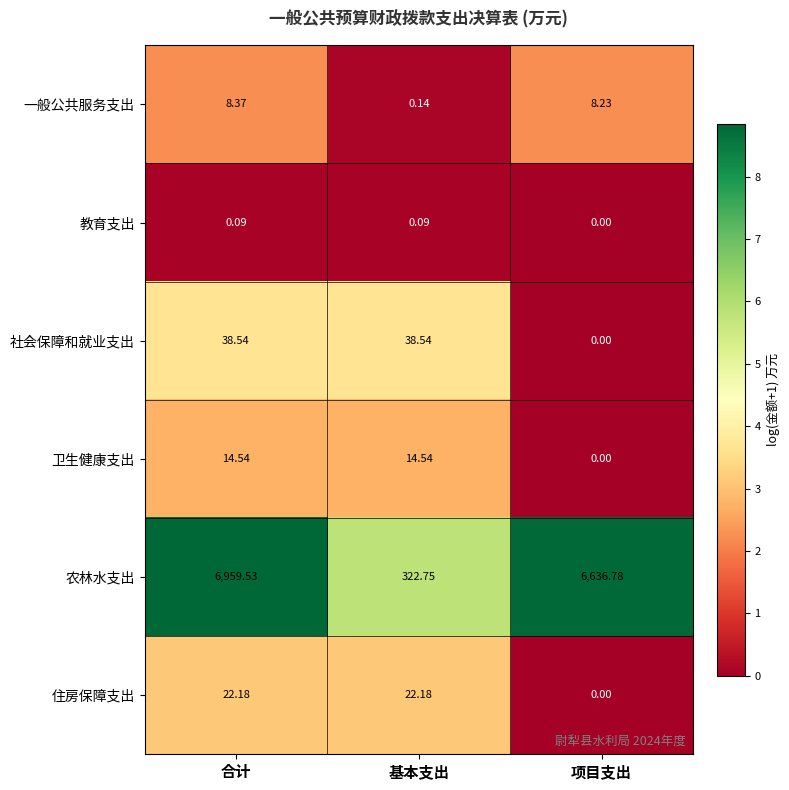

At which label does 住房保障支出 first exceed 22?

合计